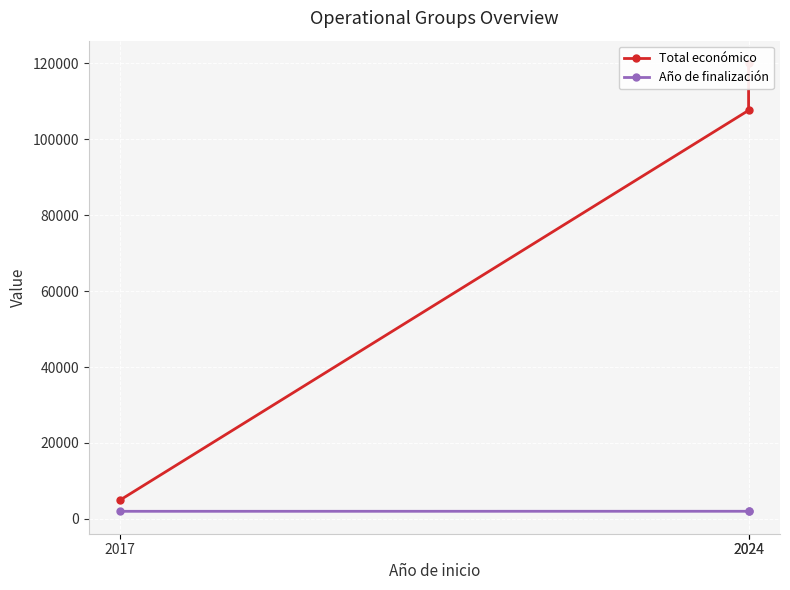

The Total económico series shows 50558 at 2024. True or false?

False